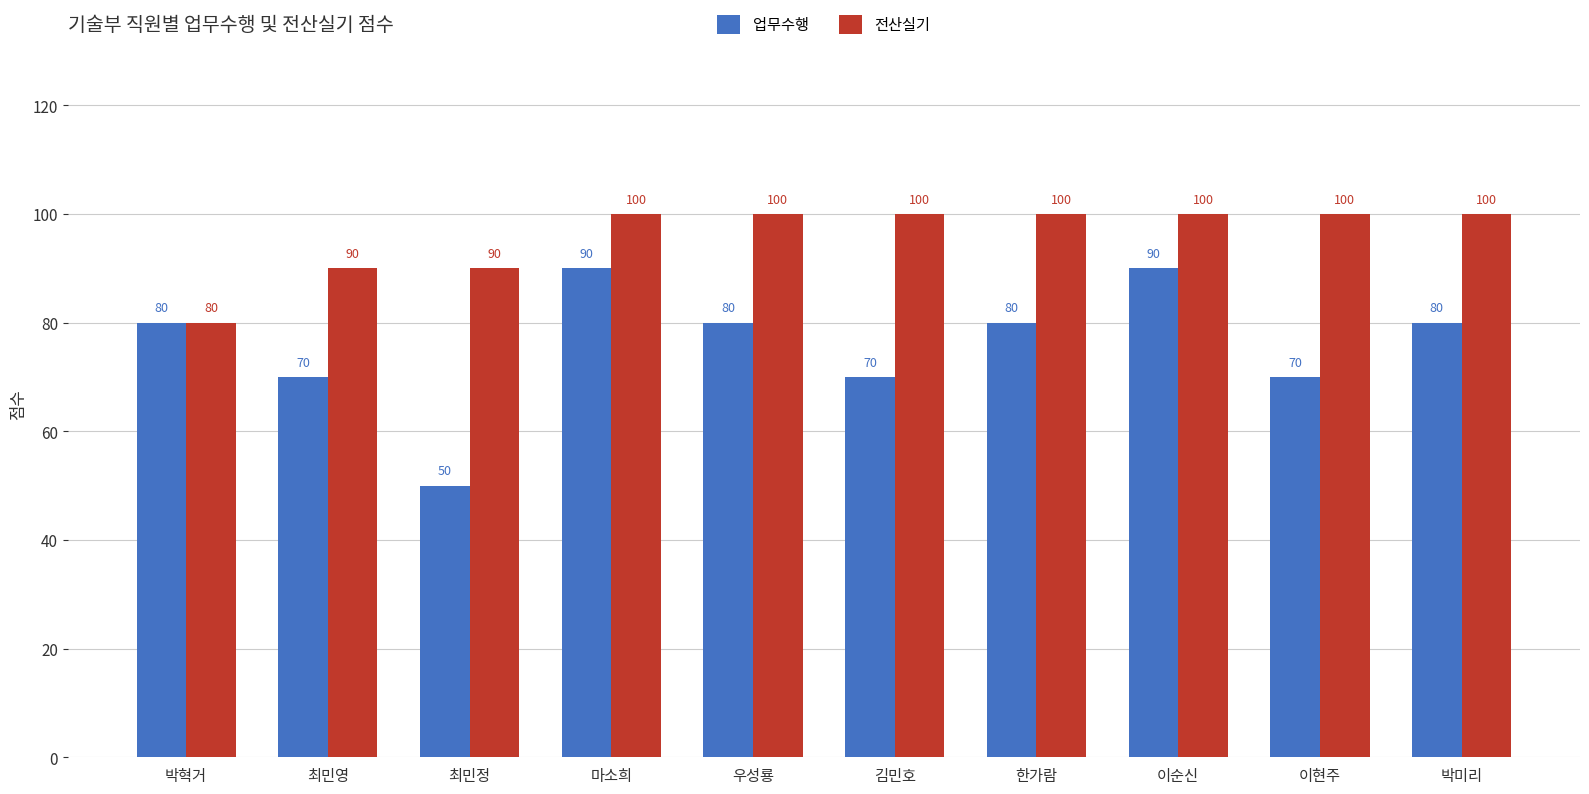

The value of 업무수행 at 박미리 is 80. True or false?

True